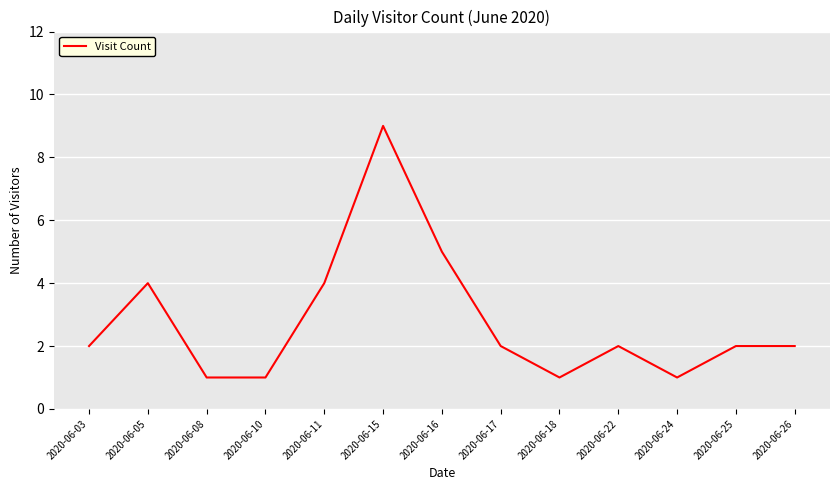

What is the sum of the values at 2020-06-18 and 2020-06-26?

3